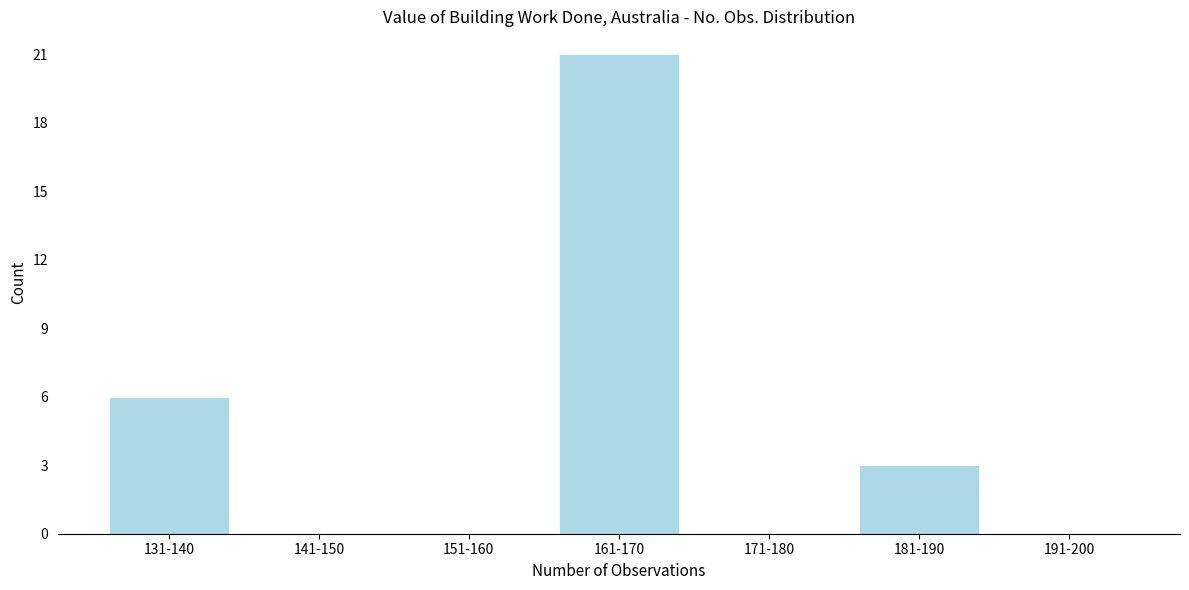

Reading right to left, what are all the values shown in this chart?

191-200=0	181-190=3	171-180=0	161-170=21	151-160=0	141-150=0	131-140=6